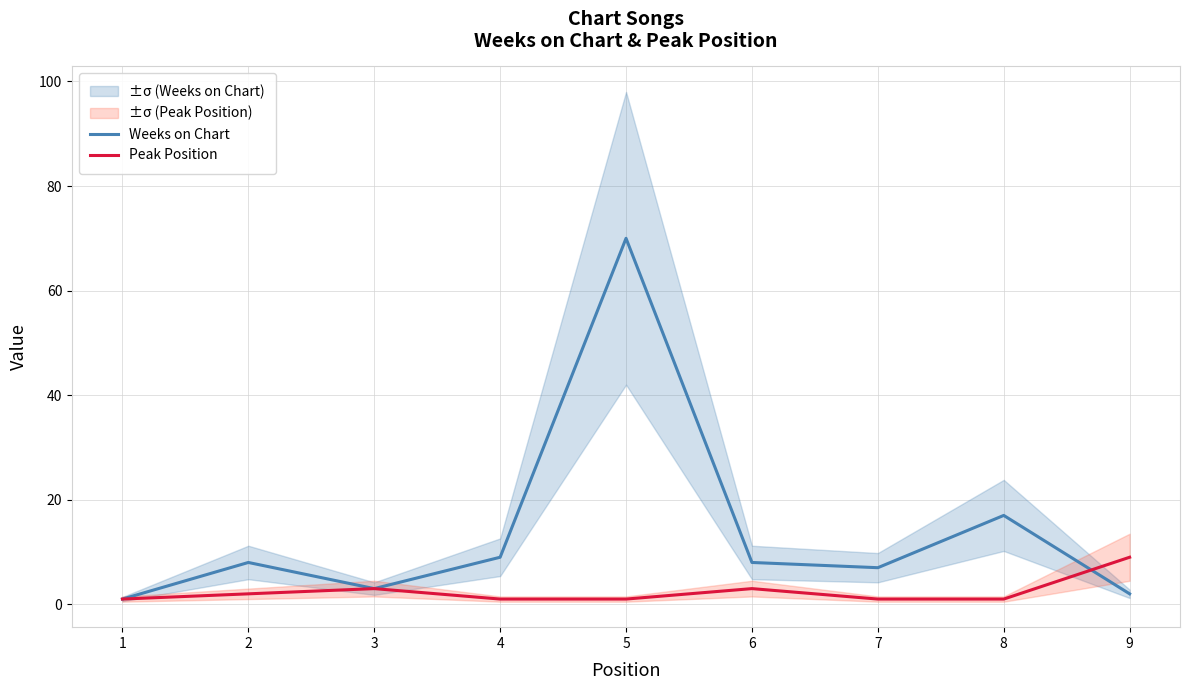

Reading right to left, extract all data points from this chart.

Weeks on Chart: 9=2	8=17	7=7	6=8	5=70	4=9	3=3	2=8	1=1
Peak Position: 9=9	8=1	7=1	6=3	5=1	4=1	3=3	2=2	1=1